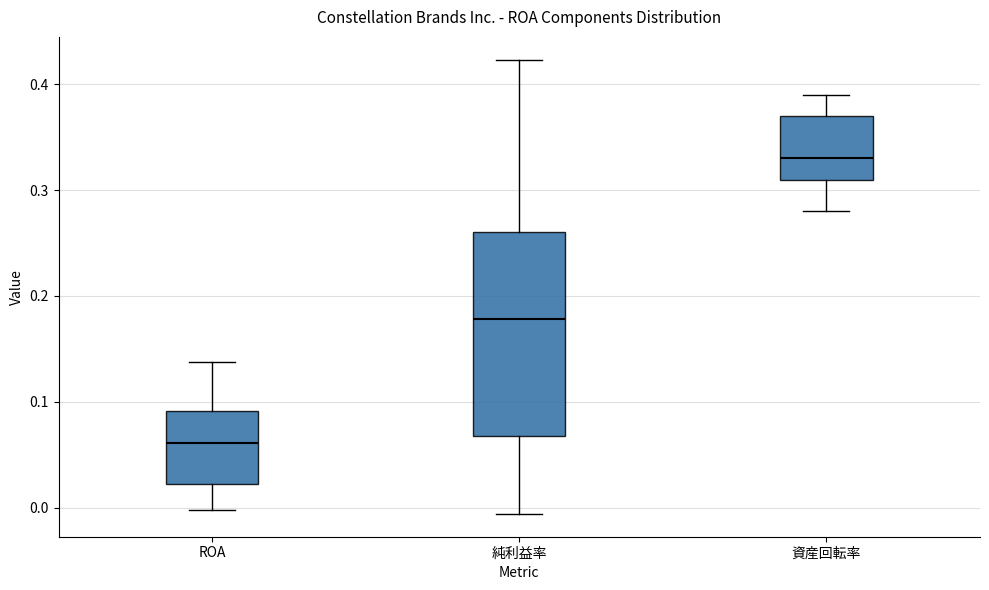

Which box is the tallest, from its lower edge to its upper edge?

純利益率